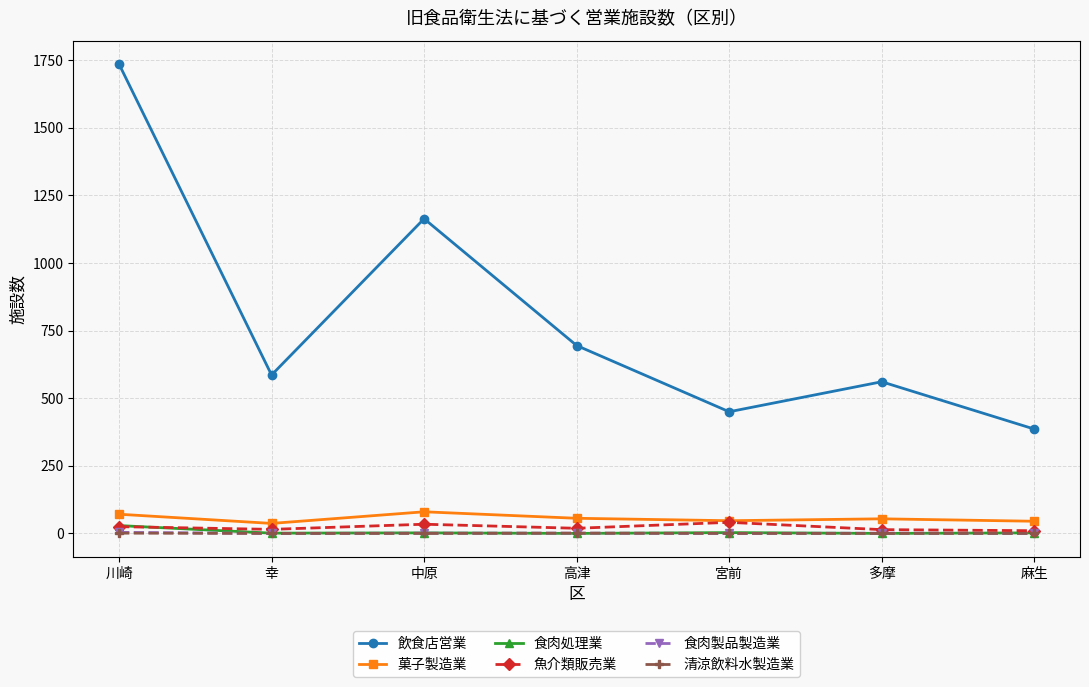

Which series has the largest total across all categories?

飲食店営業